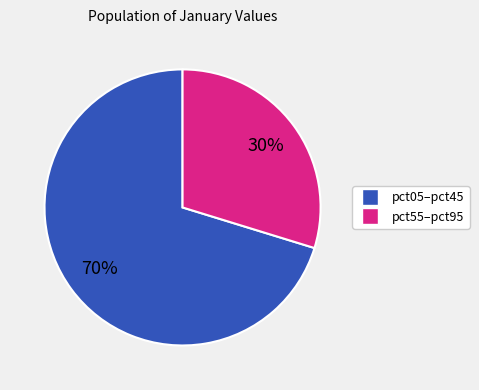

To the nearest percent, what is the average slice percentage?

50%